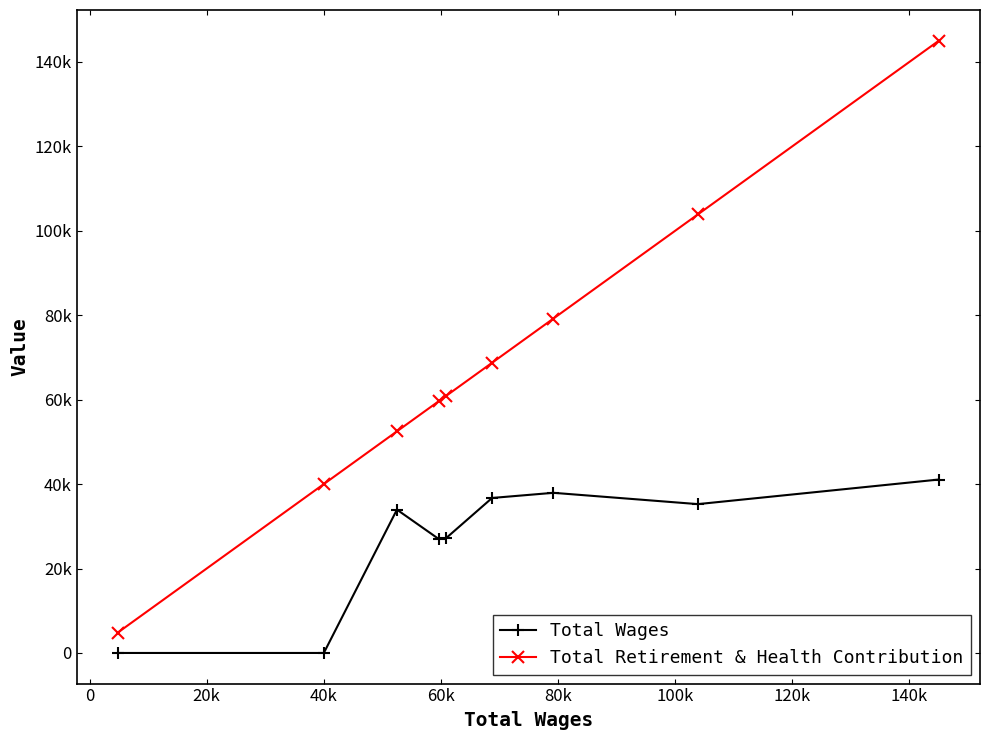

What are all the series names shown in the legend?

Total Wages, Total Retirement & Health Contribution